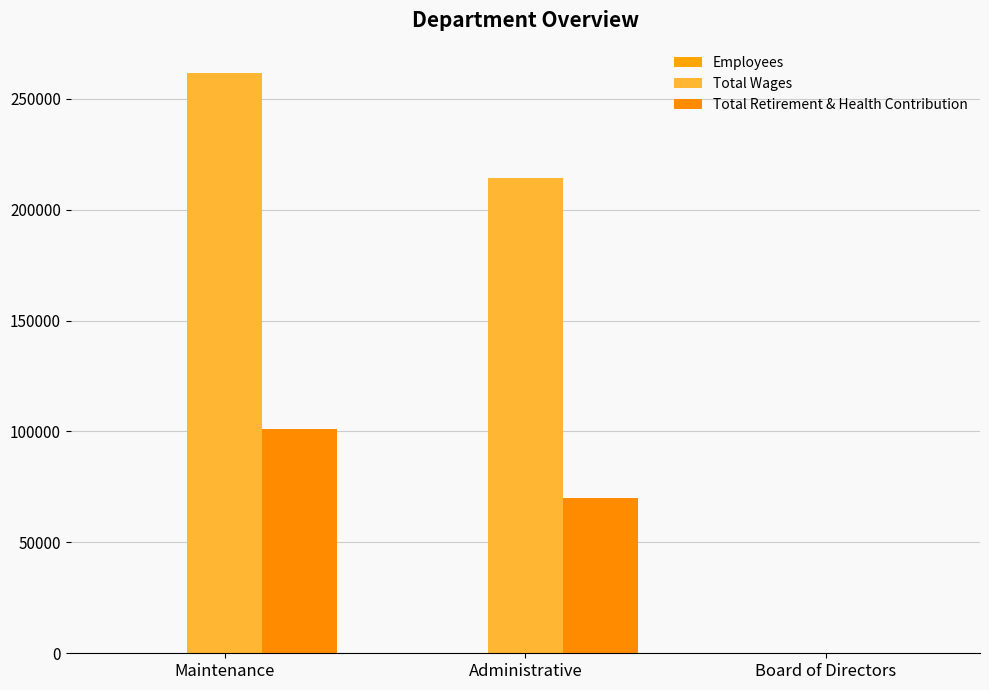

What is the label of the 3rd bar from the right?

Maintenance